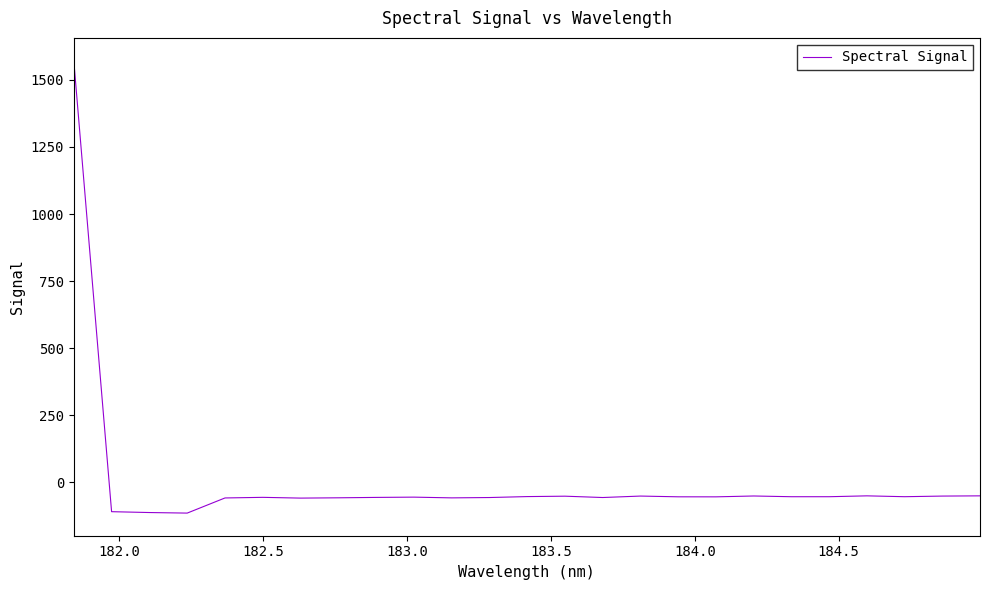

What is the difference between the maximum and minimum values?

1685.7